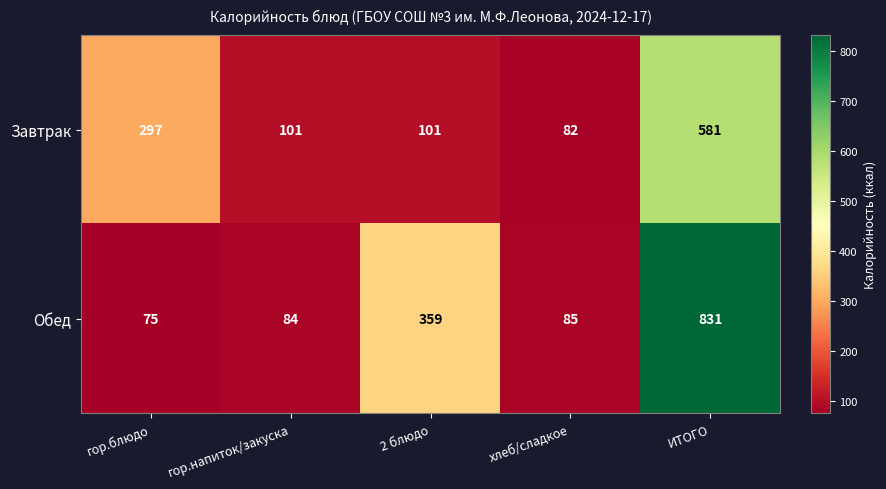

Where is Обед nearest to the value 453?

2 блюдо